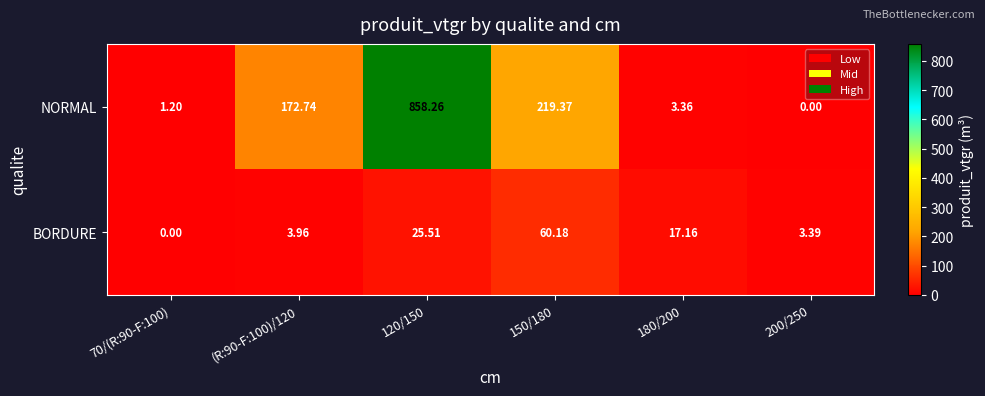

Count the number of data series in this chart.

2